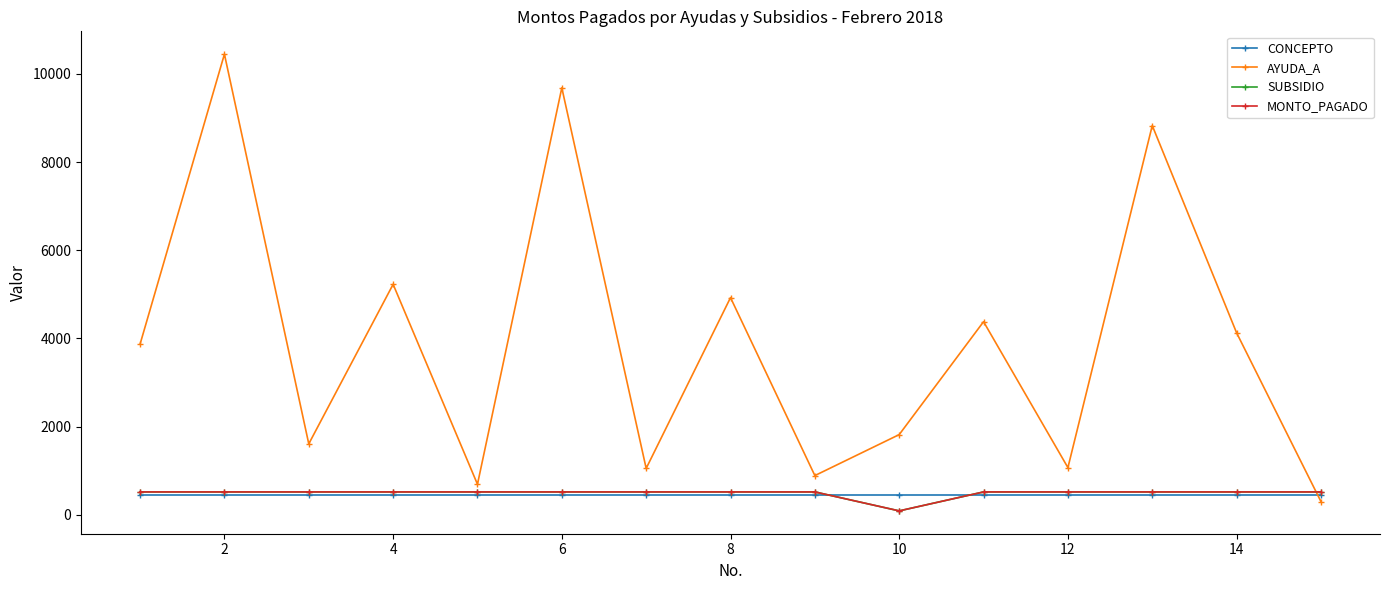

Which series has the largest range (max minus min)?

AYUDA_A